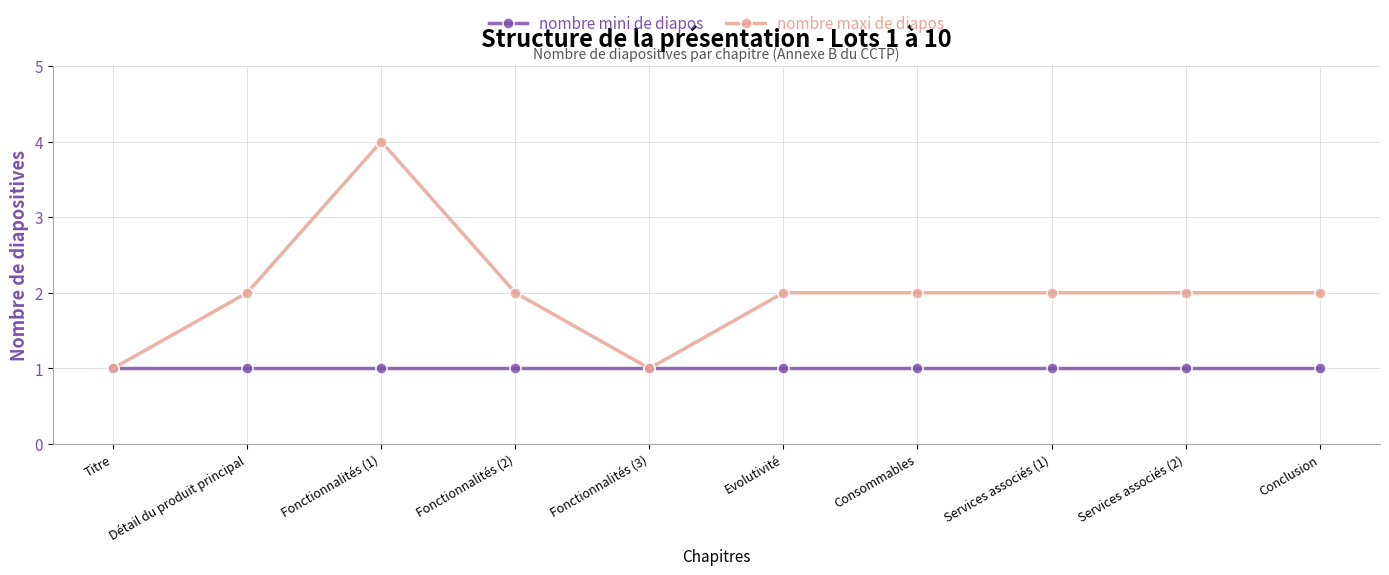

Reading left to right, list all the values displayed in this chart.

nombre mini de diapos: Titre=1	Détail du produit principal=1	Fonctionnalités (1)=1	Fonctionnalités (2)=1	Fonctionnalités (3)=1	Evolutivité=1	Consommables=1	Services associés (1)=1	Services associés (2)=1	Conclusion=1
nombre maxi de diapos: Titre=1	Détail du produit principal=2	Fonctionnalités (1)=4	Fonctionnalités (2)=2	Fonctionnalités (3)=1	Evolutivité=2	Consommables=2	Services associés (1)=2	Services associés (2)=2	Conclusion=2